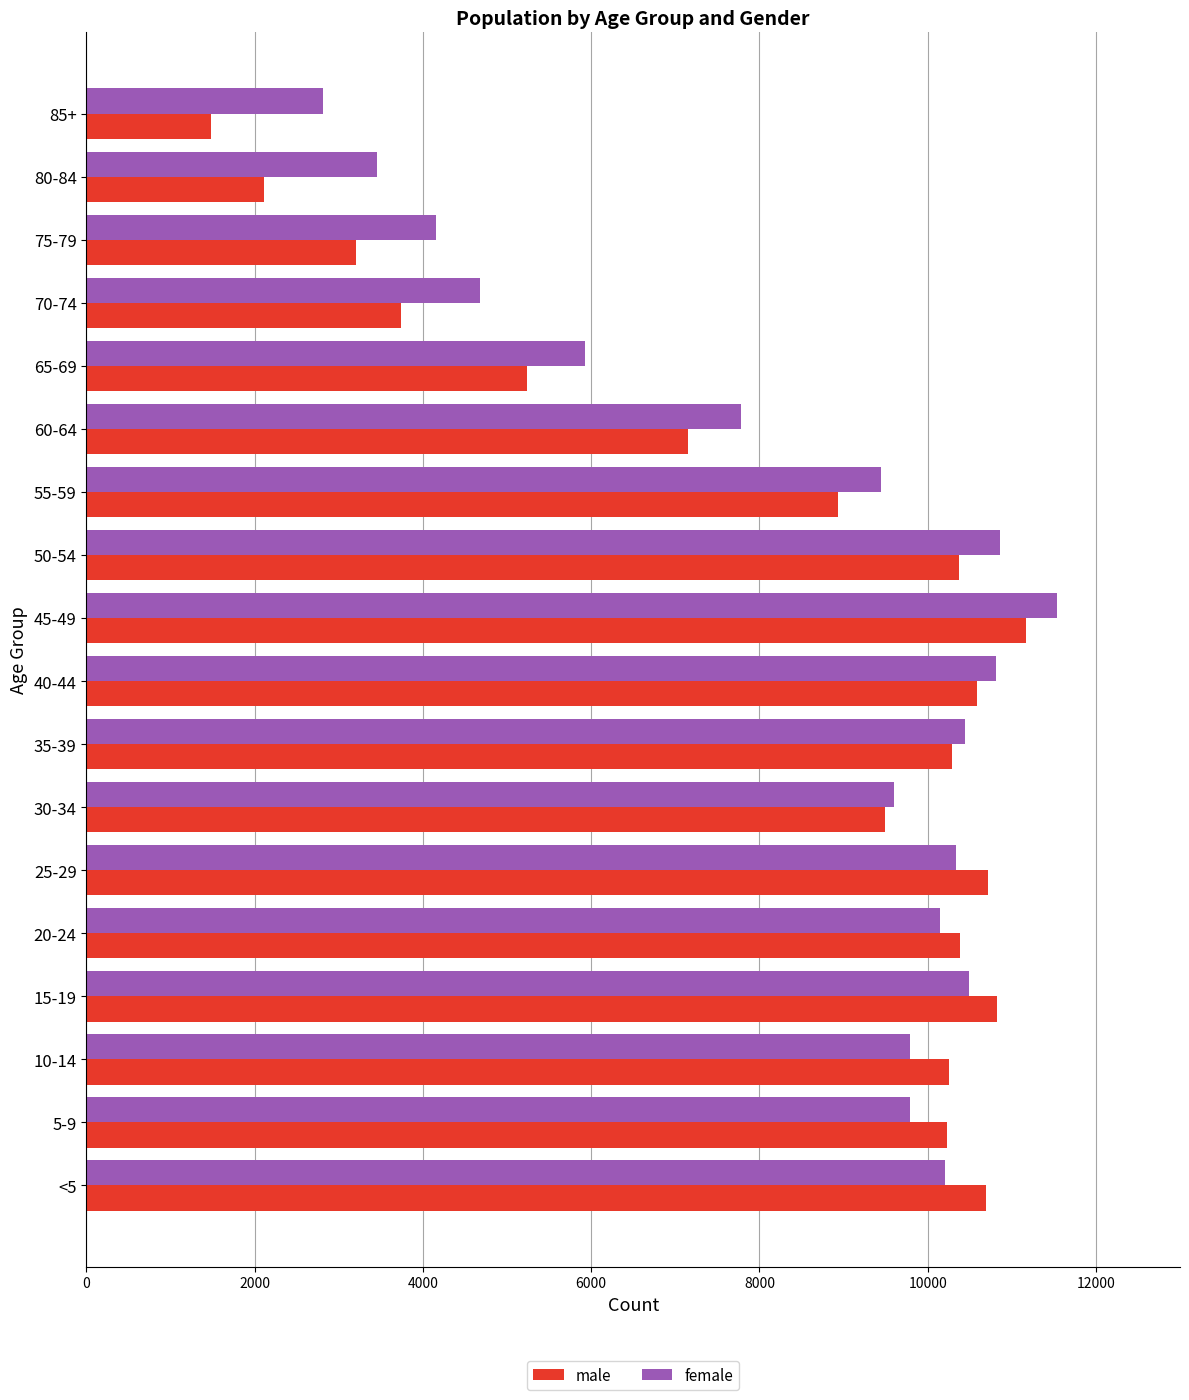

The value of male at 70-74 is 6359. True or false?

False